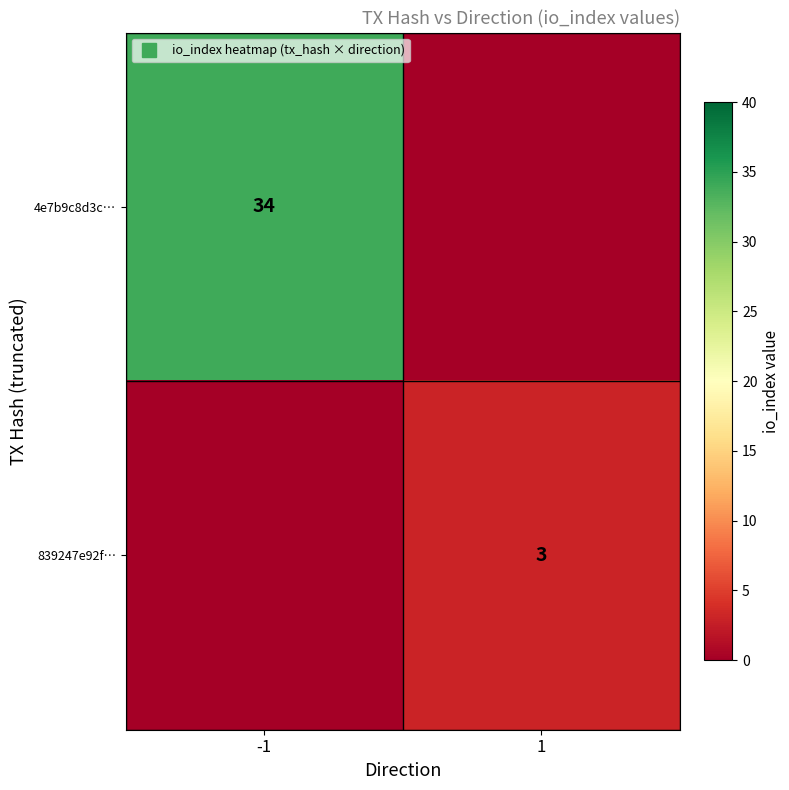

What is the approximate value of 839247e92f… at 1?

3